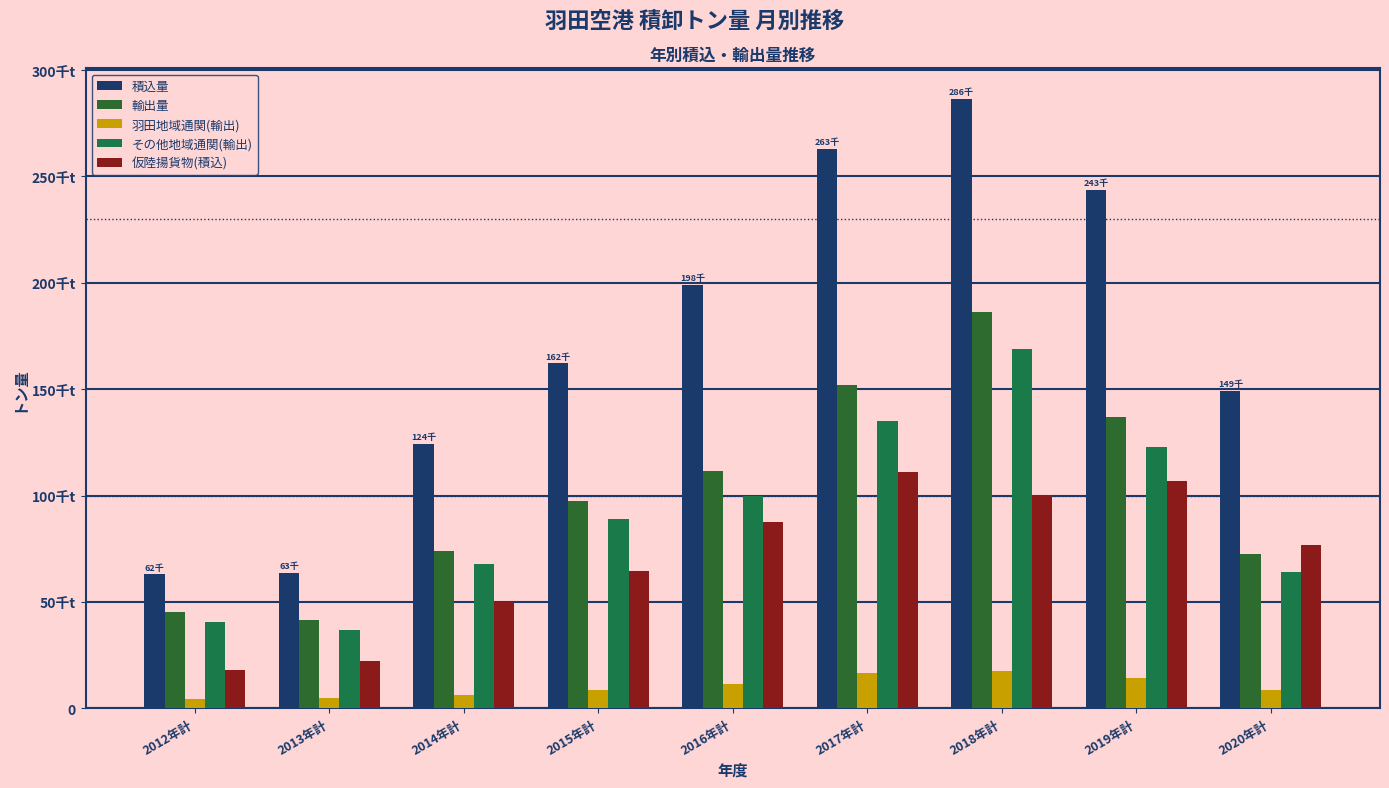

Reading left to right, transcribe all the data shown in this chart.

積込量: 62897	63756	124197	162089	198959	263016	286519	243779	149350
輸出量: 45141	41346	74075	97607	111415	151799	186169	137095	72424
羽田地域通関(輸出): 4544	4589	6344	8776	11586	16751	17317	14159	8350
その他地域通関(輸出): 40597	36757	67731	88831	99829	135048	168852	122936	64074
仮陸揚貨物(積込): 17756	22410	50122	64482	87544	111217	100350	106684	76926